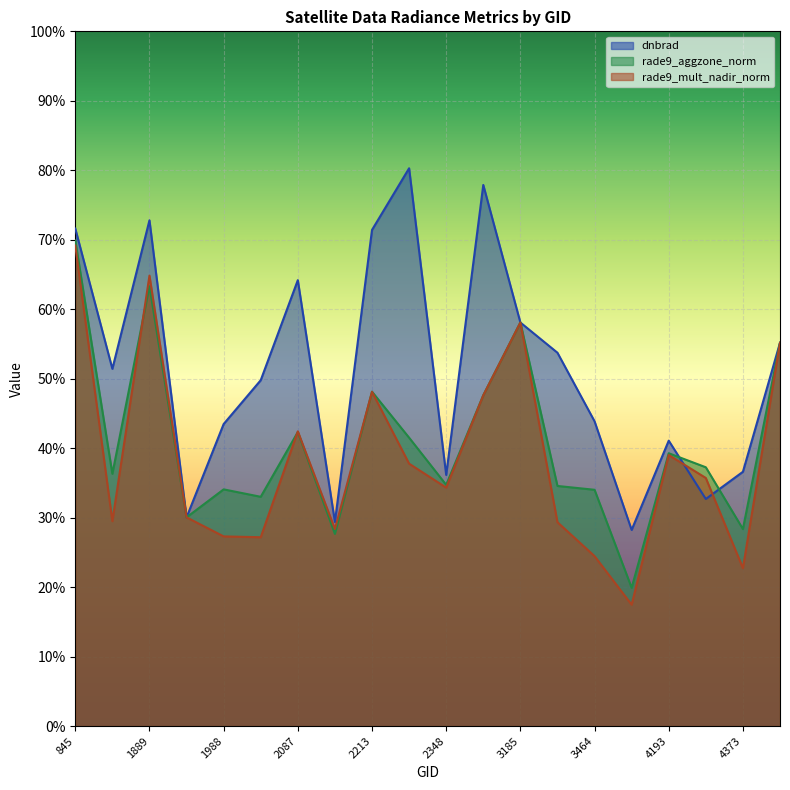

Where is the first local minimum for dnbrad?

1790